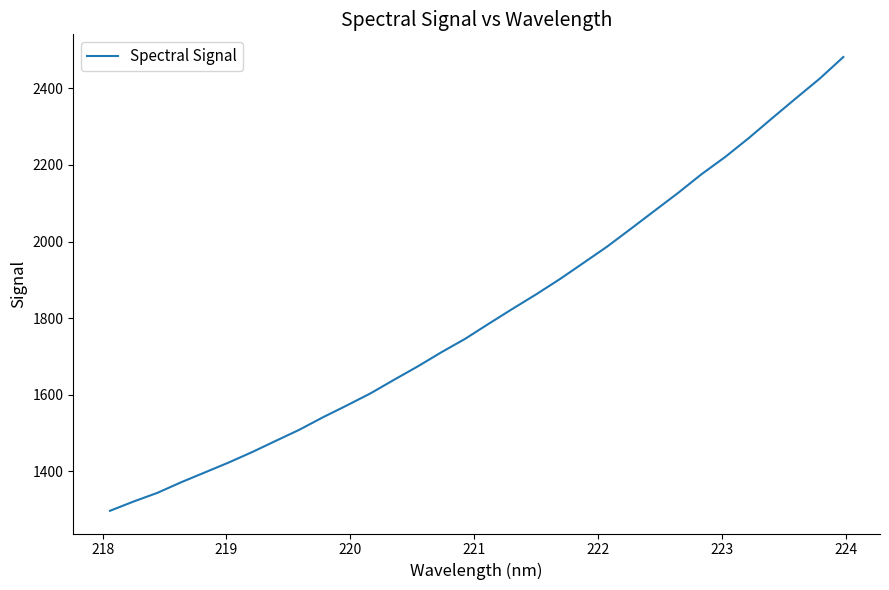

What is the smallest value displayed?

1296.8